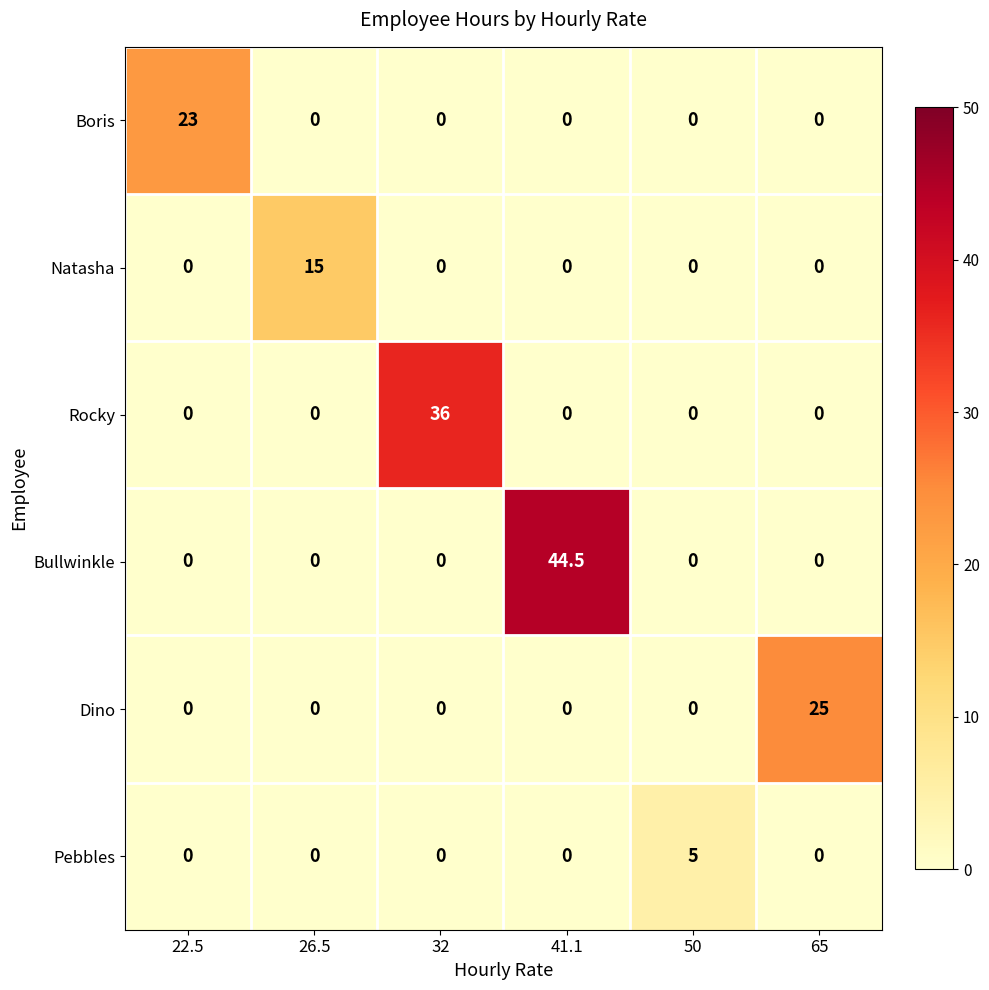

How many Pebbles values are between 0 and 1?

5